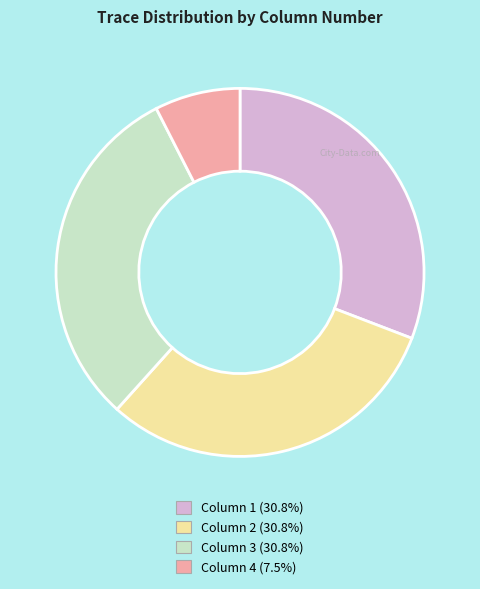

Does Column 2 represent more than half of the total?

No